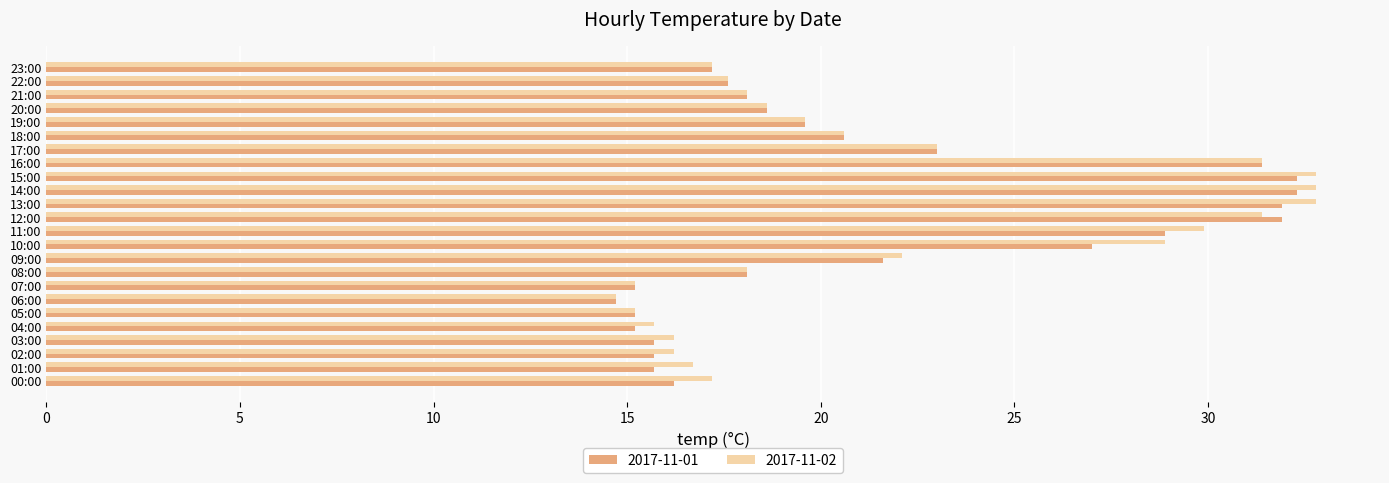

What is the difference between the maximum and minimum values in the 2017-11-02 series?

18.1